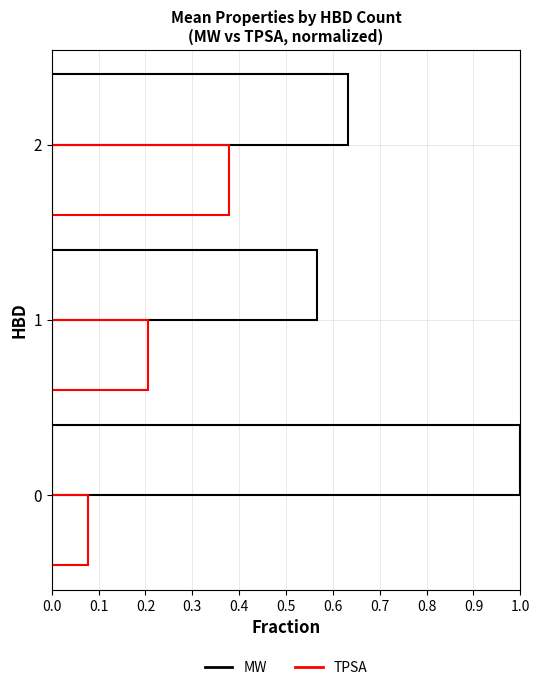

Are the bars horizontal?

Yes